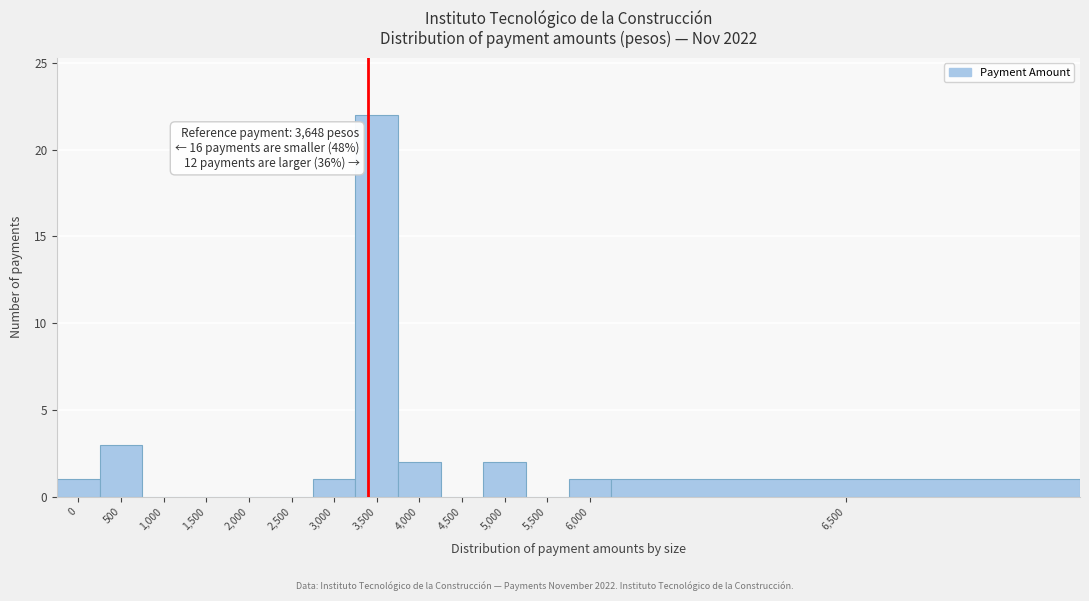

Reading right to left, list all the values displayed in this chart.

6,500=1	6,000=1	5,500=0	5,000=2	4,500=0	4,000=2	3,500=22	3,000=1	2,500=0	2,000=0	1,500=0	1,000=0	500=3	0=1